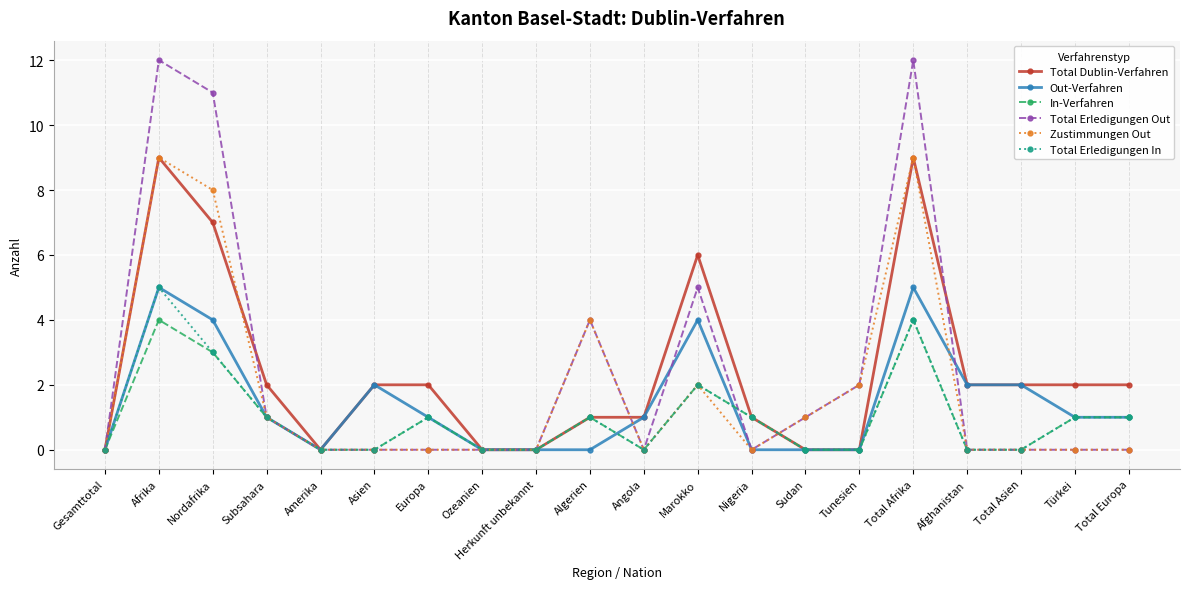

Count the number of data series in this chart.

6